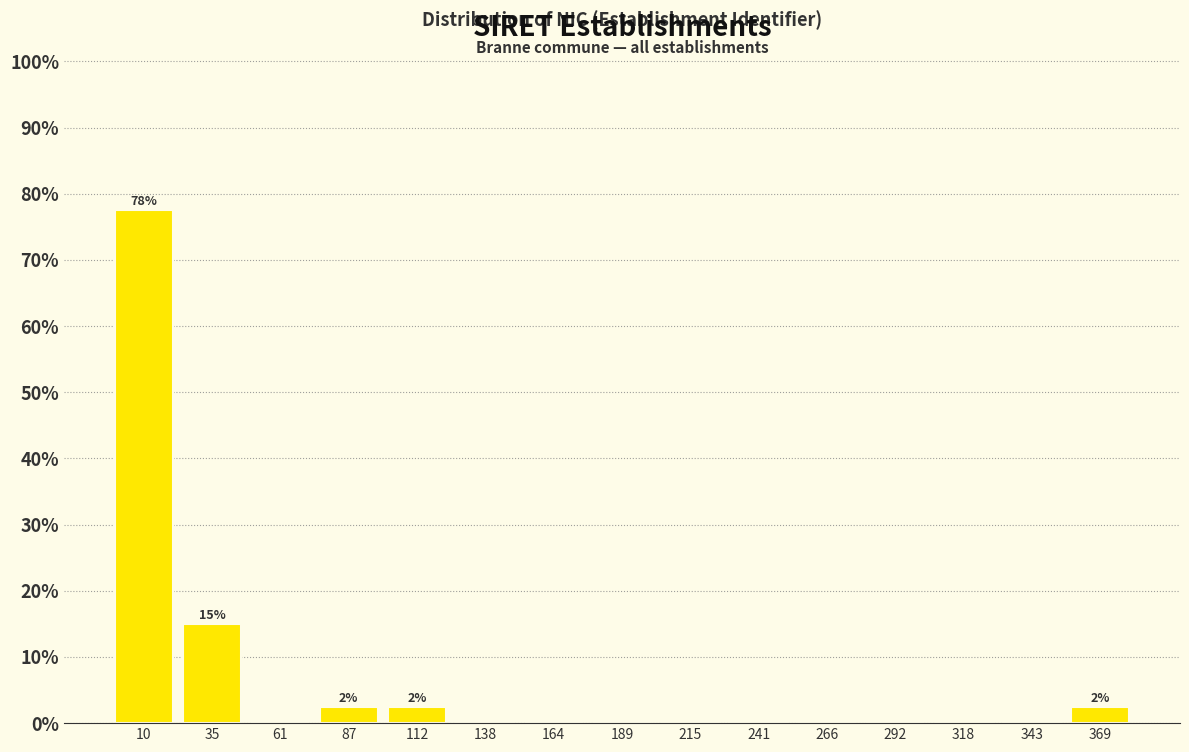

Reading left to right, transcribe all the data shown in this chart.

10=77.5	35=15.0	61=0.0	87=2.5	112=2.5	138=0.0	164=0.0	189=0.0	215=0.0	241=0.0	266=0.0	292=0.0	318=0.0	343=0.0	369=2.5